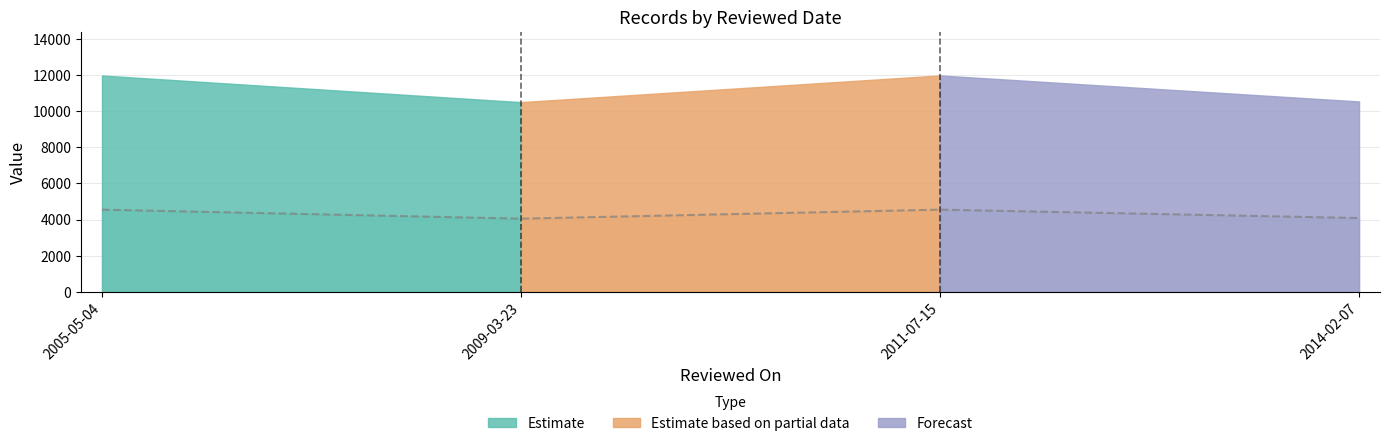

Reading left to right, what are all the values shown in this chart?

4555	4056	4555	4090